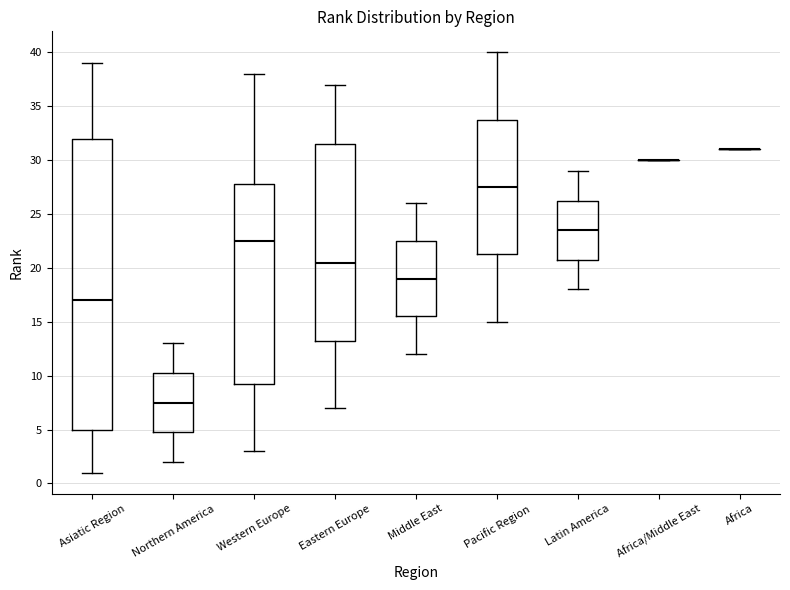

Reading left to right, transcribe this box plot: for each box, give where its median line is, the range the box spans, and where its two whiskers end, as read against the y-axis. The values are not printed on the chart, so give them approximately, as read against the axis.

Asiatic Region: median 17.0, box 5.0 to 32.0, whiskers 1.0 to 39.0
Northern America: median 7.5, box 5.0 to 10.5, whiskers 2.0 to 13.0
Western Europe: median 22.5, box 9.5 to 28.0, whiskers 3.0 to 38.0
Eastern Europe: median 20.5, box 13.5 to 31.5, whiskers 7.0 to 37.0
Middle East: median 19.0, box 15.5 to 22.5, whiskers 12.0 to 26.0
Pacific Region: median 27.5, box 21.5 to 34.0, whiskers 15.0 to 40.0
Latin America: median 23.5, box 21.0 to 26.5, whiskers 18.0 to 29.0
Africa/Middle East: box collapsed to a line at 30.0, whiskers 30.0 to 30.0
Africa: box collapsed to a line at 31.0, whiskers 31.0 to 31.0